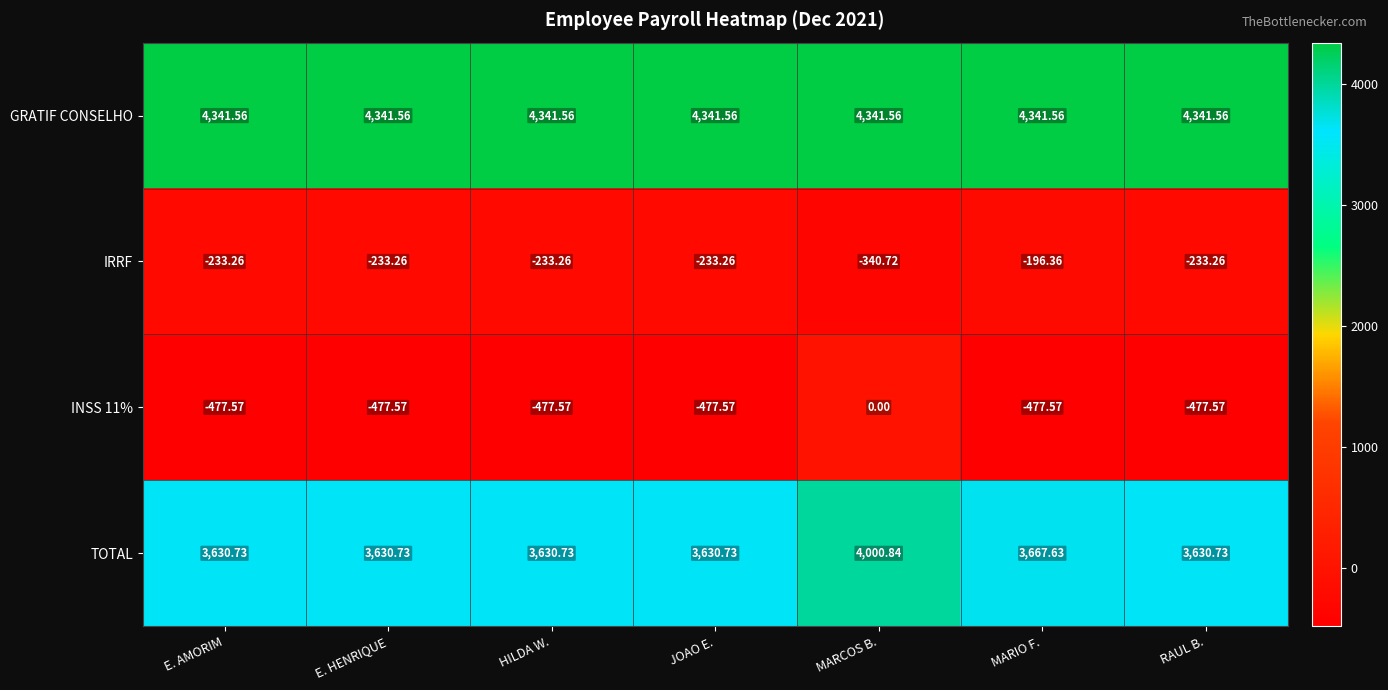

Where does the INSS 11% series first go above -477?

MARCOS B.